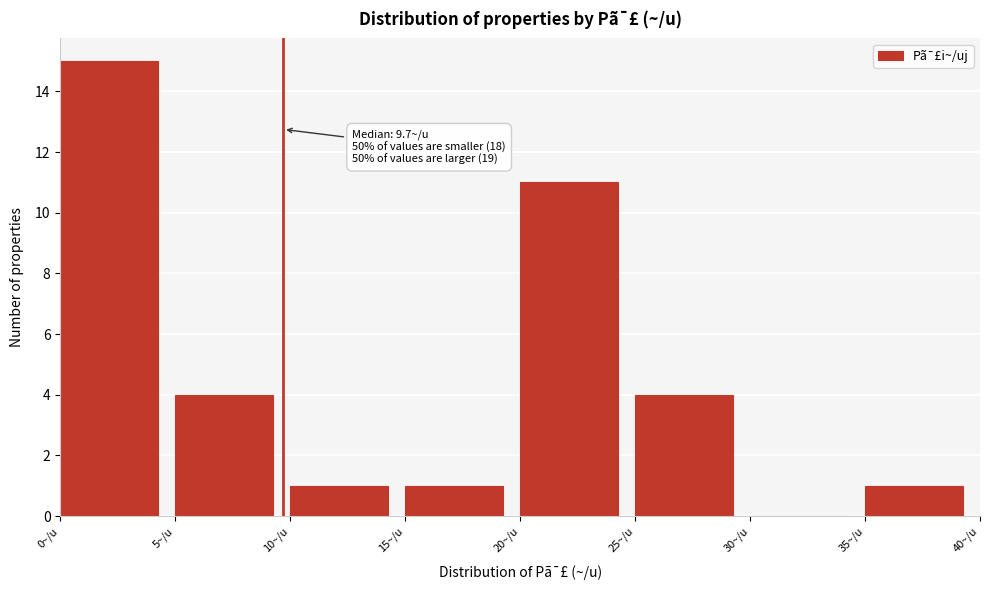

Over which range of the x-axis is the bar tallest?

0 to 5